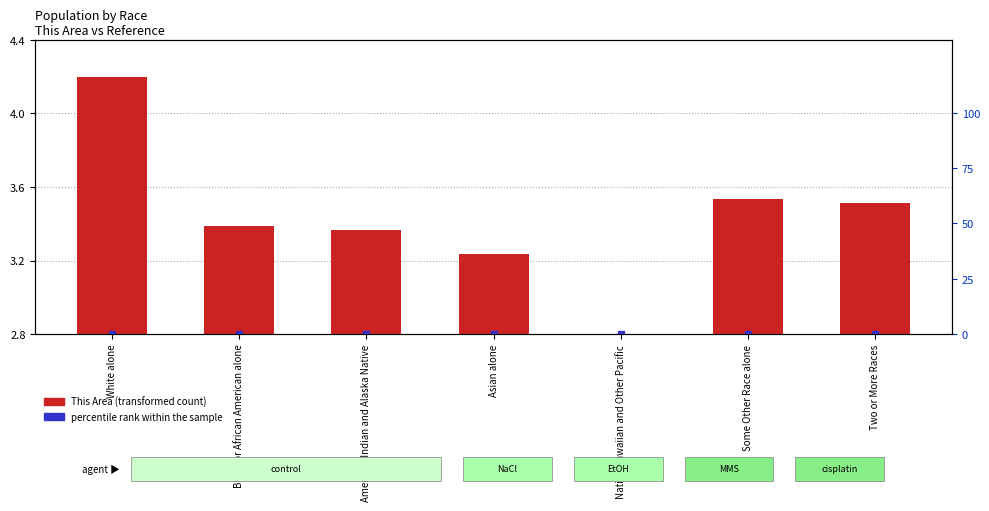

Does the chart contain any negative values?

No